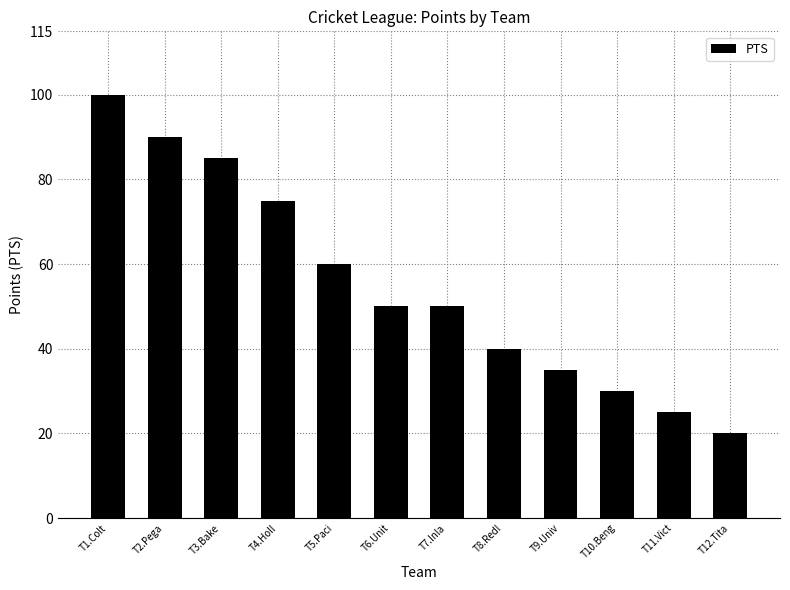

Reading left to right, what are all the values shown in this chart?

100	90	85	75	60	50	50	40	35	30	25	20